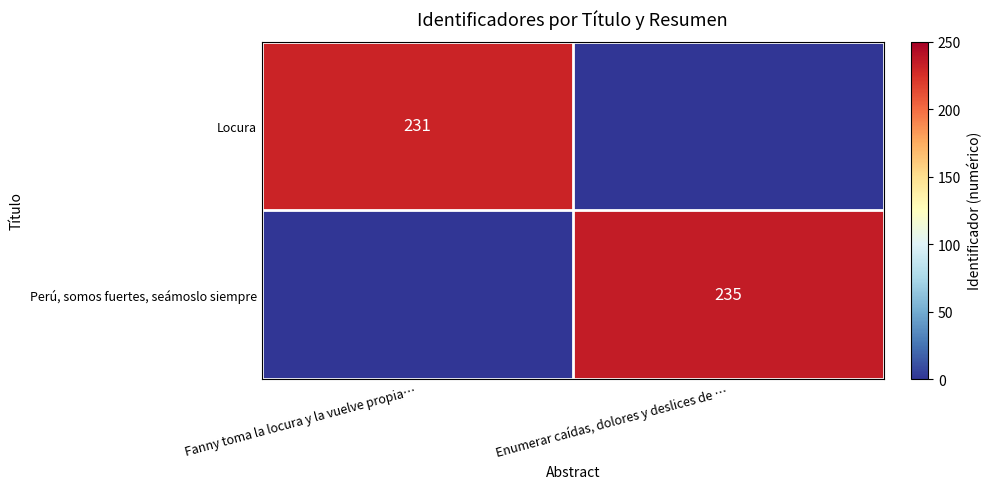

True or false: Locura has a value of 84 at Fanny toma la locura y la vuelve propia….

False